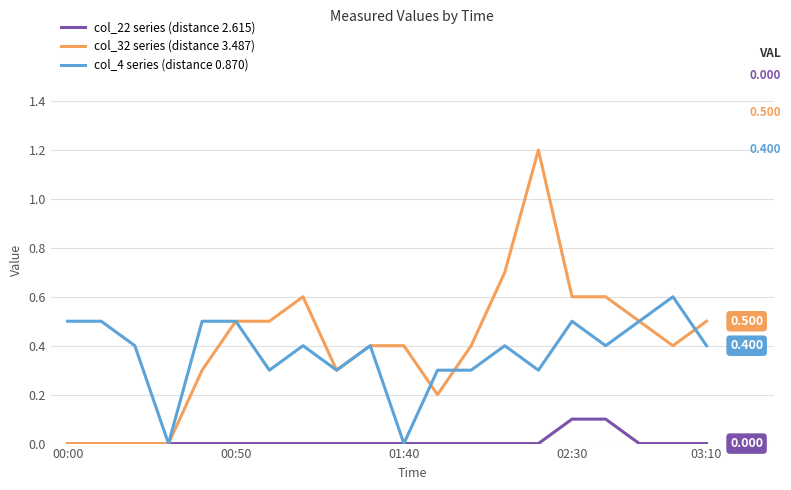

How many lines are shown in the chart?

3